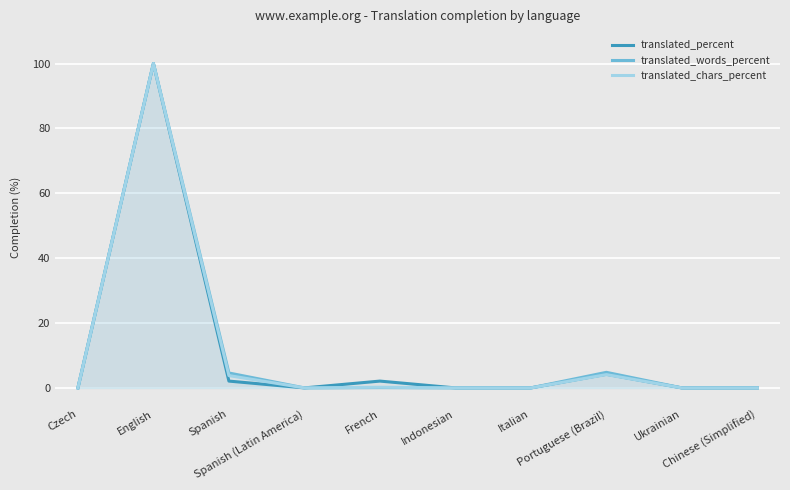

What is the average value of the translated_percent series?

10.8